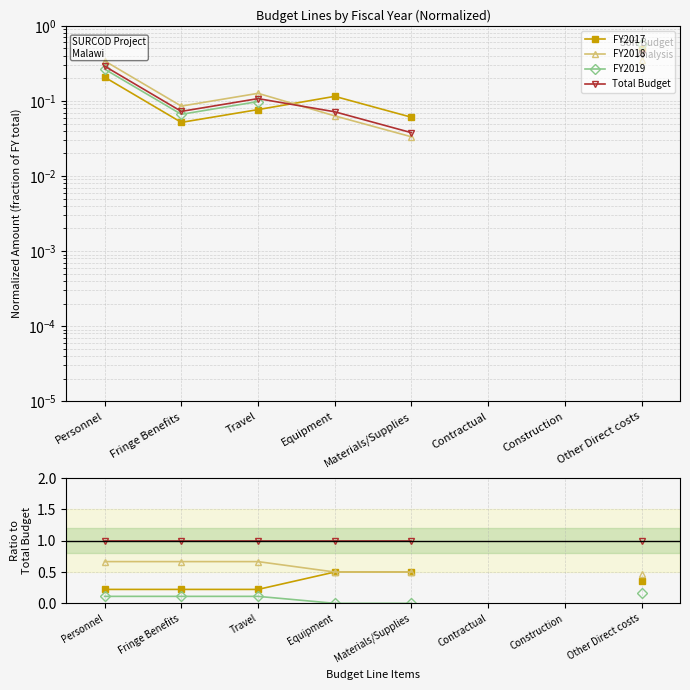

Where is FY2019 nearest to the value 0?

Equipment